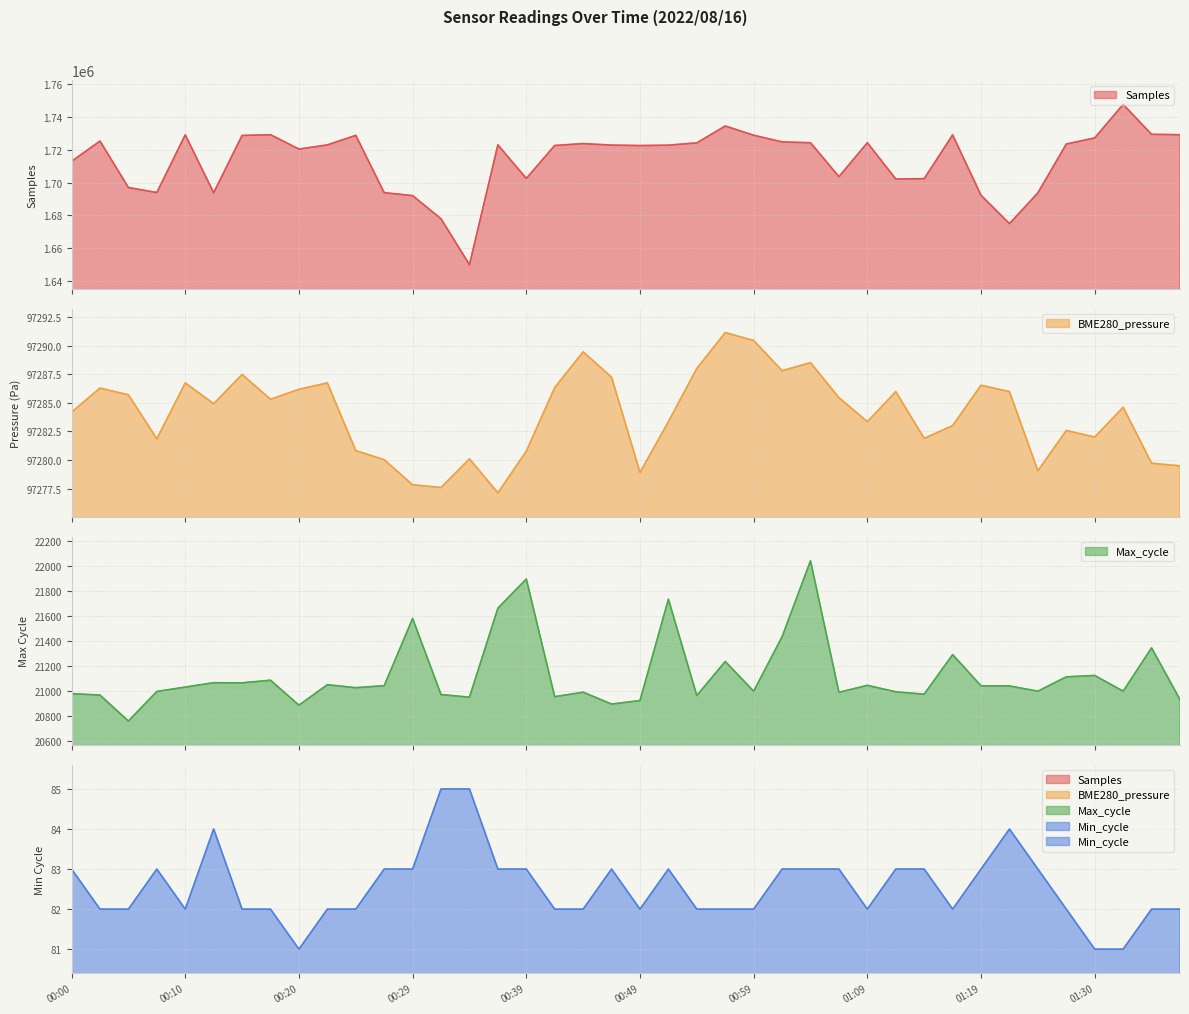

Is it true that Max_cycle equals 35636.5 at 01:09?

False